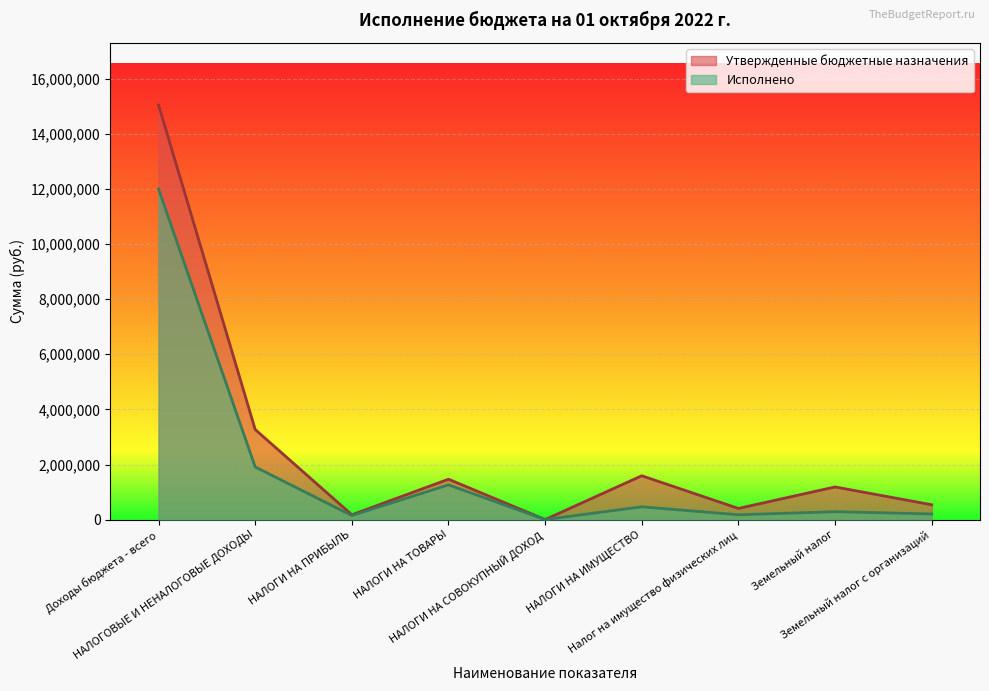

At which label is Исполнено closest to 5999102?

НАЛОГОВЫЕ И НЕНАЛОГОВЫЕ ДОХОДЫ